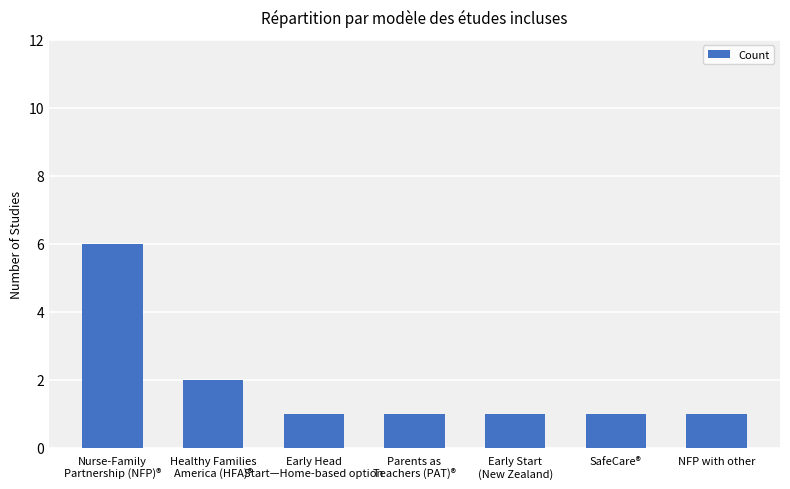

Reading left to right, transcribe all the data shown in this chart.

Nurse-Family
Partnership (NFP)®=6	Healthy Families
America (HFA)®=2	Early Head
Start—Home-based option=1	Parents as
Teachers (PAT)®=1	Early Start
(New Zealand)=1	SafeCare®=1	NFP with other=1